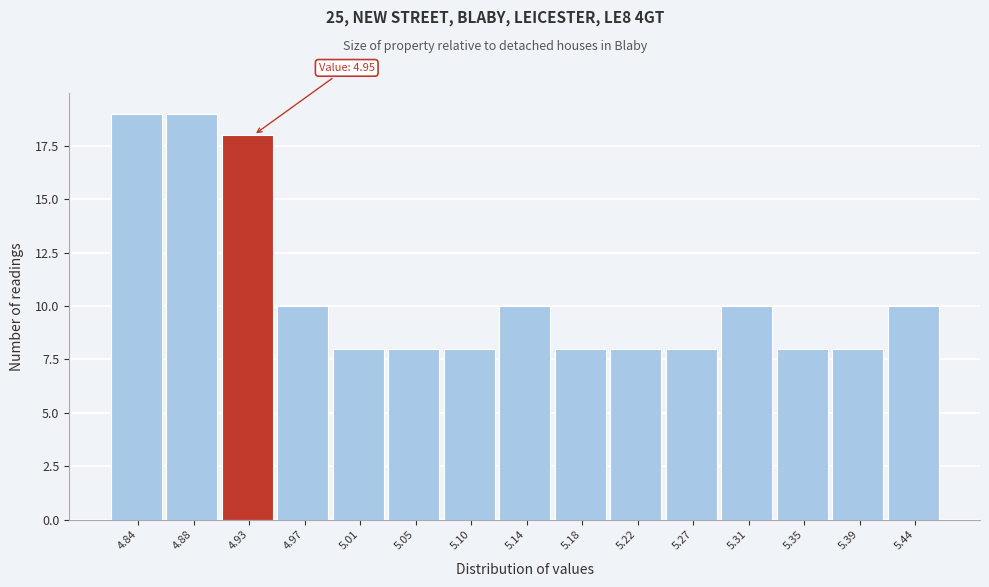

Reading left to right, list all the values displayed in this chart.

4.84=19	4.88=19	4.93=18	4.97=10	5.01=8	5.05=8	5.10=8	5.14=10	5.18=8	5.22=8	5.27=8	5.31=10	5.35=8	5.39=8	5.44=10